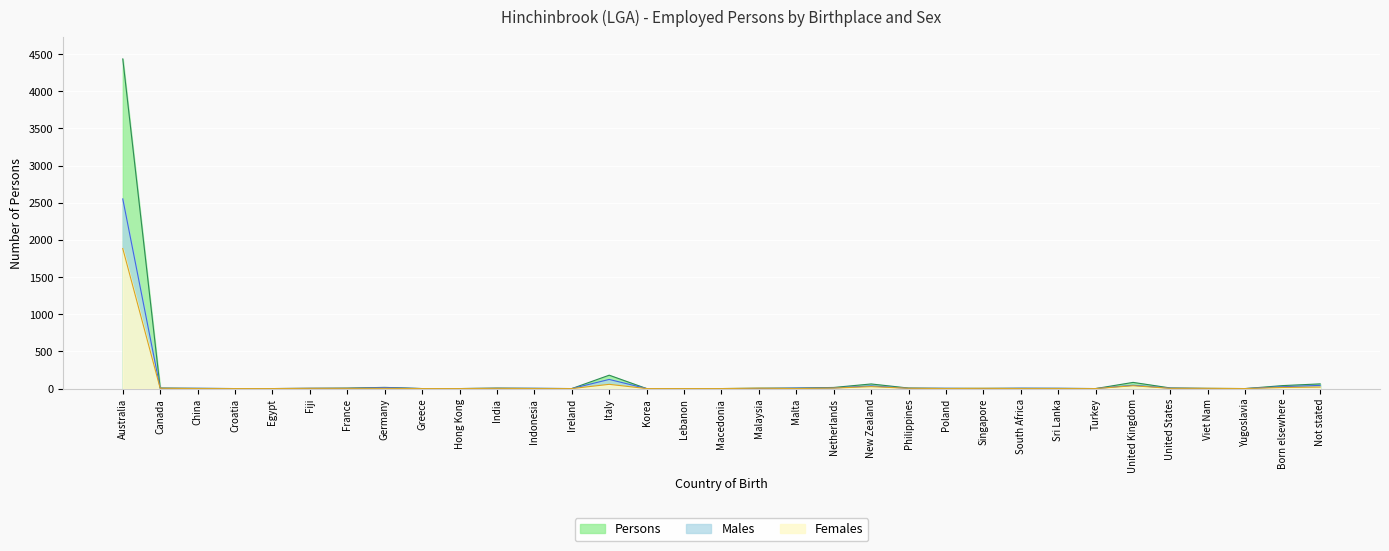

Reading left to right, list all the values displayed in this chart.

Males: Australia=2552	Canada=3	China=3	Croatia=0	Egypt=0	Fiji=3	France=3	Germany=13	Greece=0	Hong Kong=0	India=3	Indonesia=3	Ireland=0	Italy=123	Korea=0	Lebanon=0	Macedonia=0	Malaysia=0	Malta=6	Netherlands=8	New Zealand=36	Philippines=3	Poland=3	Singapore=0	South Africa=4	Sri Lanka=3	Turkey=0	United Kingdom=45	United States=5	Viet Nam=0	Yugoslavia=0	Born elsewhere=25	Not stated=43
Females: Australia=1884	Canada=4	China=0	Croatia=0	Egypt=0	Fiji=3	France=3	Germany=3	Greece=0	Hong Kong=0	India=3	Indonesia=0	Ireland=0	Italy=57	Korea=0	Lebanon=0	Macedonia=0	Malaysia=5	Malta=0	Netherlands=7	New Zealand=26	Philippines=4	Poland=0	Singapore=3	South Africa=0	Sri Lanka=0	Turkey=0	United Kingdom=38	United States=3	Viet Nam=3	Yugoslavia=0	Born elsewhere=15	Not stated=20
Persons: Australia=4436	Canada=7	China=3	Croatia=0	Egypt=0	Fiji=3	France=6	Germany=16	Greece=0	Hong Kong=0	India=6	Indonesia=3	Ireland=0	Italy=180	Korea=0	Lebanon=0	Macedonia=0	Malaysia=5	Malta=6	Netherlands=15	New Zealand=62	Philippines=7	Poland=3	Singapore=3	South Africa=4	Sri Lanka=3	Turkey=0	United Kingdom=83	United States=8	Viet Nam=3	Yugoslavia=0	Born elsewhere=40	Not stated=63